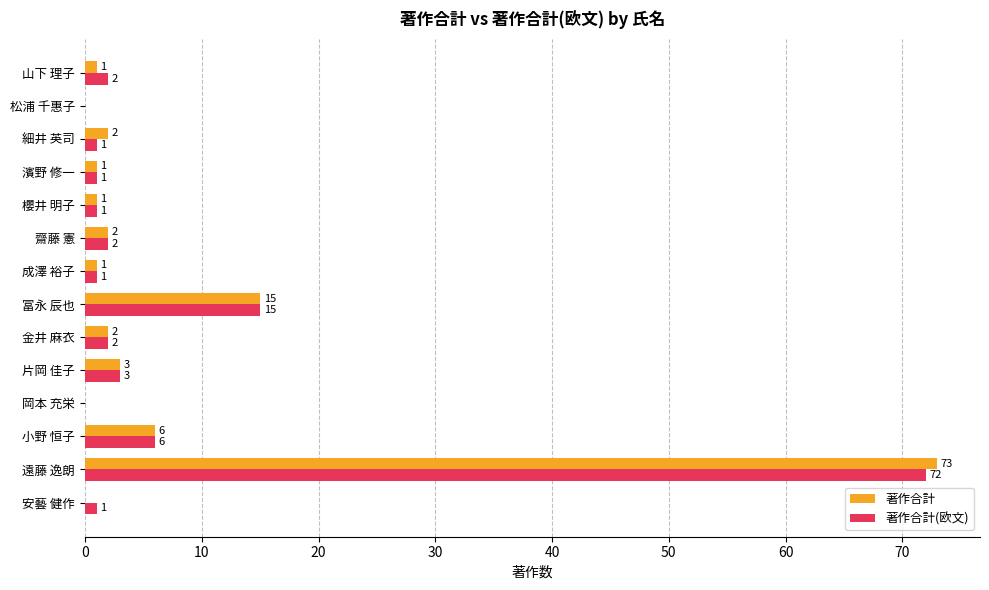

At which label does 著作合計 reach its peak?

遠藤 逸朗